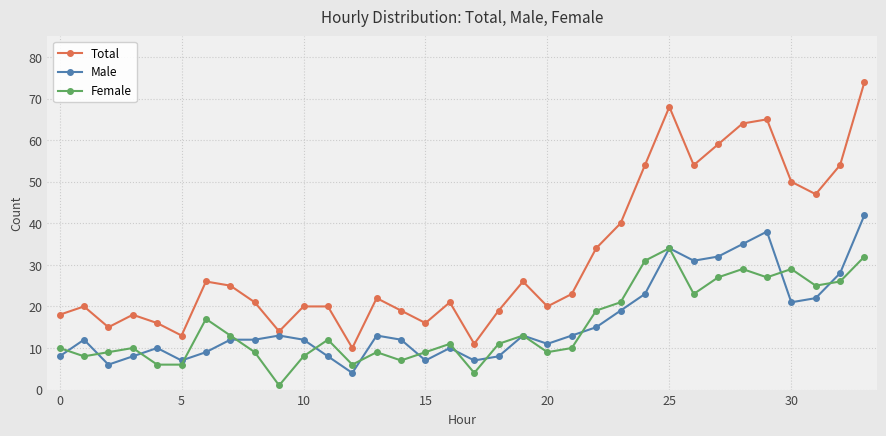

True or false: Total and Female intersect in this chart.

False